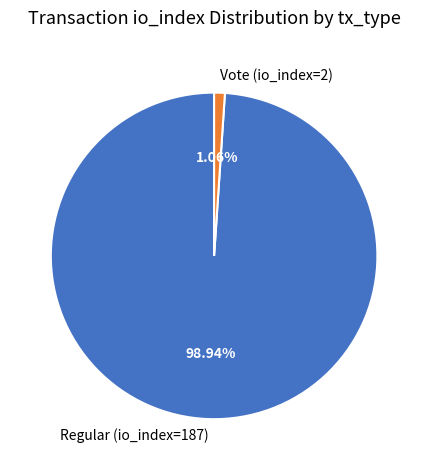

Is there any slice that represents more than half of the pie?

Yes